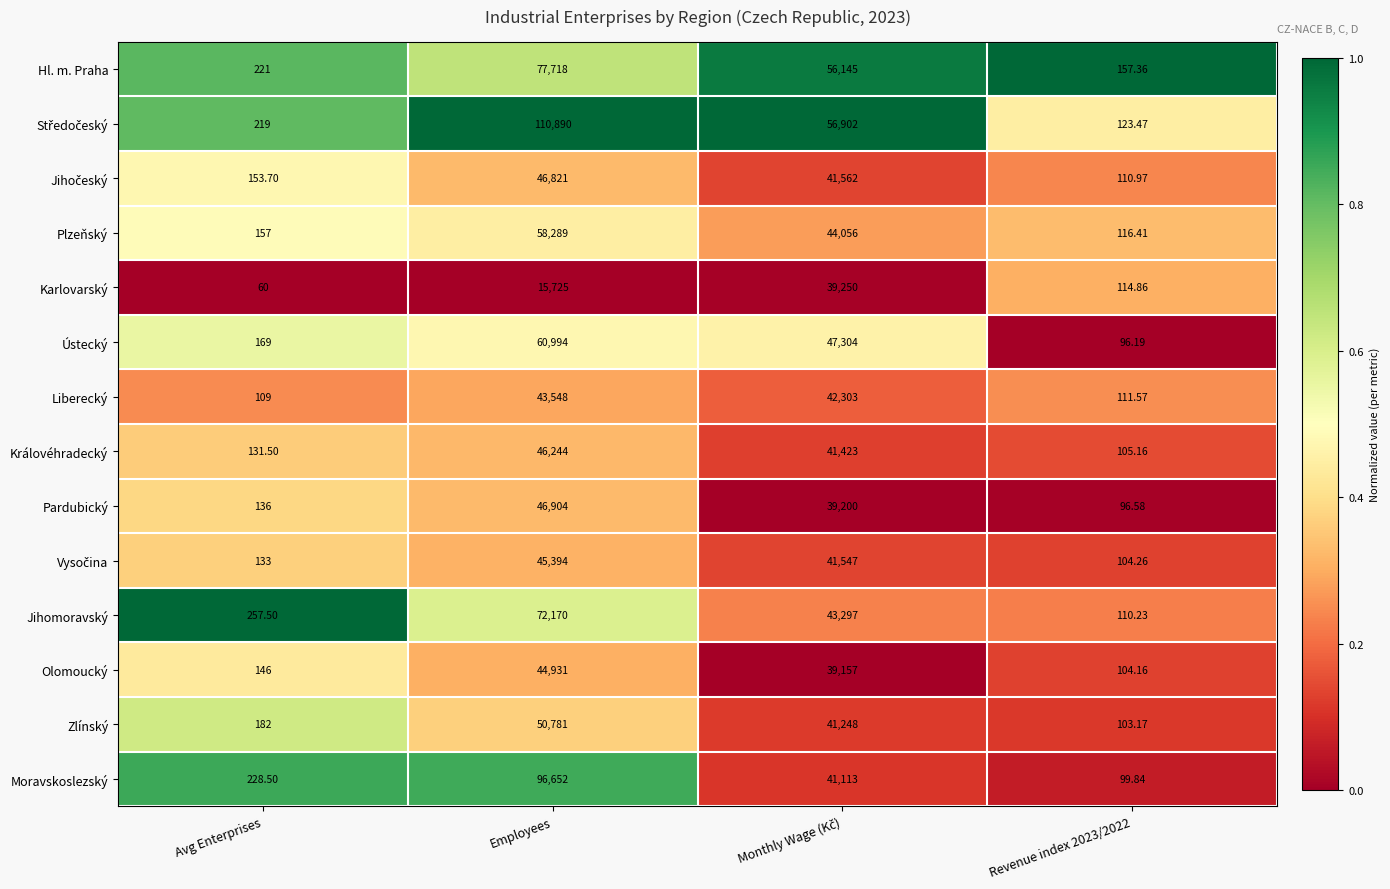

Is the value of Královéhradecký at Employees greater than the value of Pardubický at Employees?

No